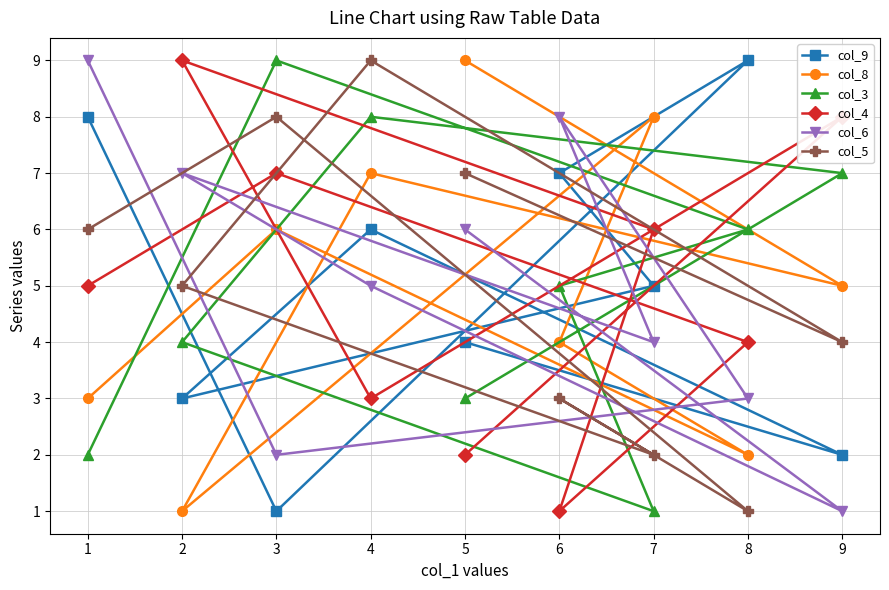

What value does the col_9 series have at 4?

6